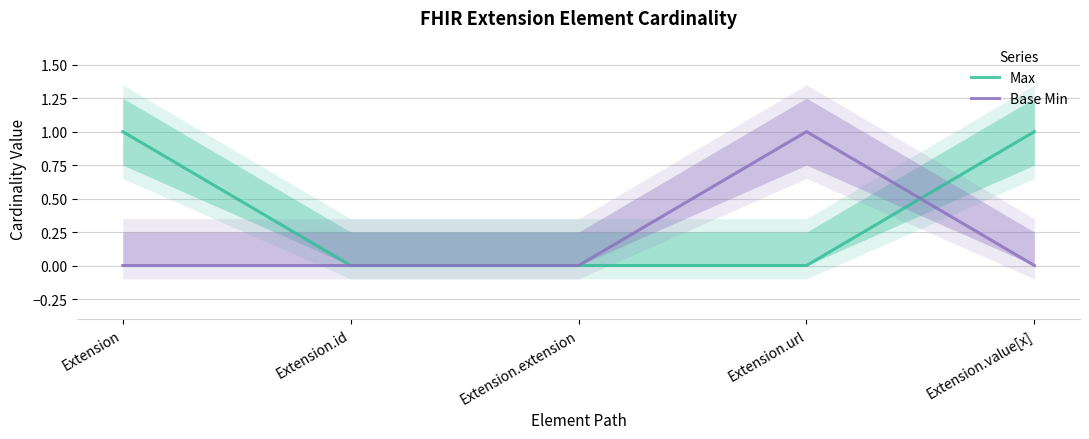

What is the label of the 4th point from the left?

Extension.url